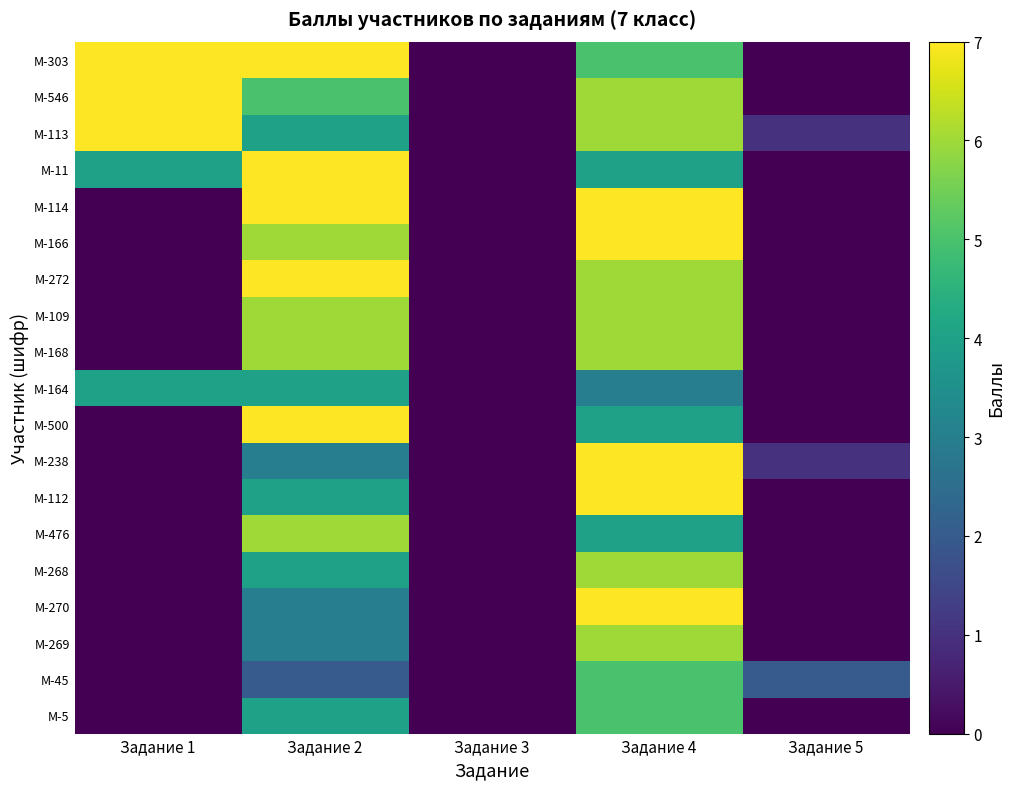

Between Задание 2 and Задание 3, which is larger?

Задание 2